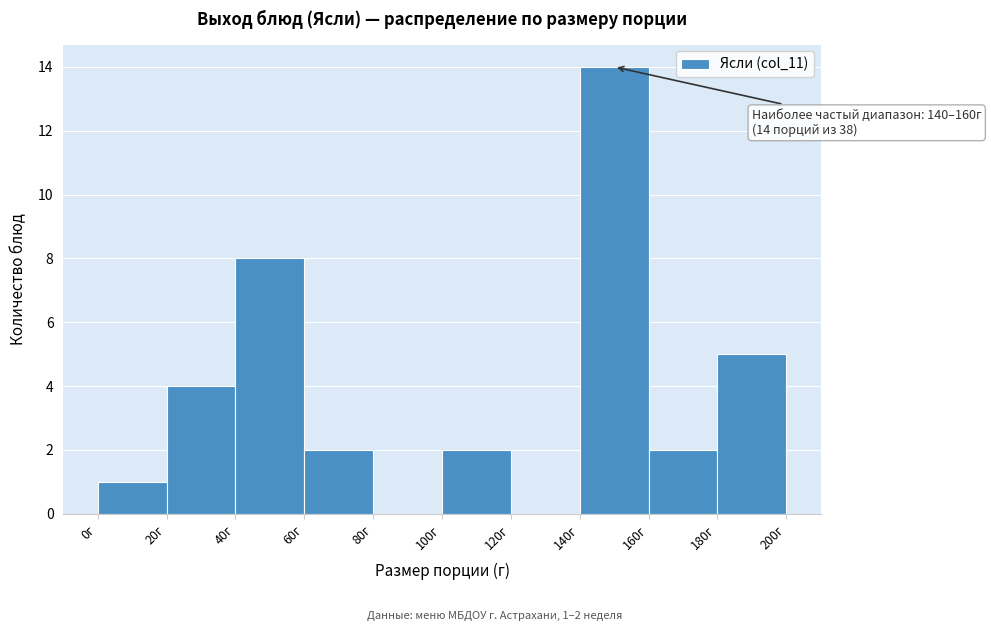

Over which range of the x-axis is the bar tallest?

140 to 160